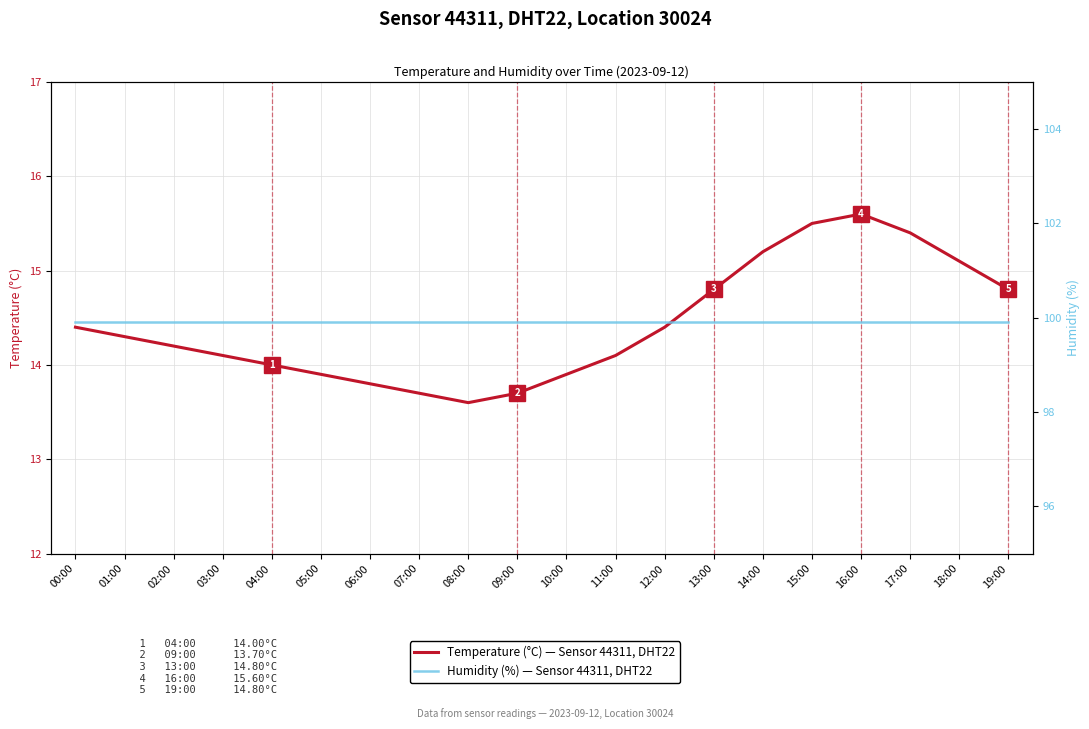

Which series has the largest total across all categories?

Humidity (%)